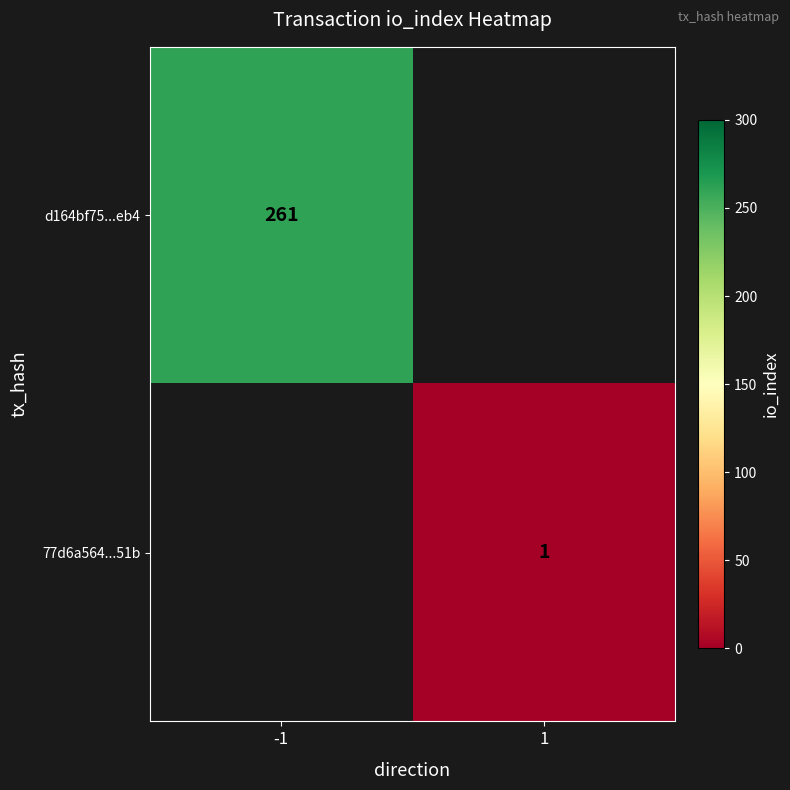

Is the value of d164bf75...eb4 at -1 greater than the value of 77d6a564...51b at 1?

Yes